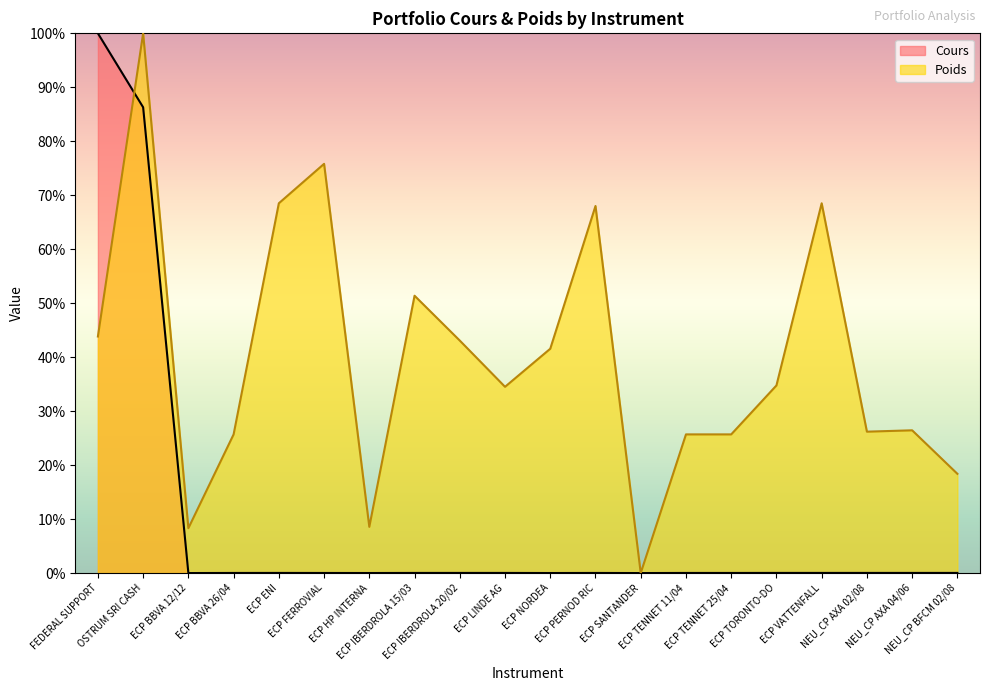

True or false: Cours and Poids cross at least once.

True